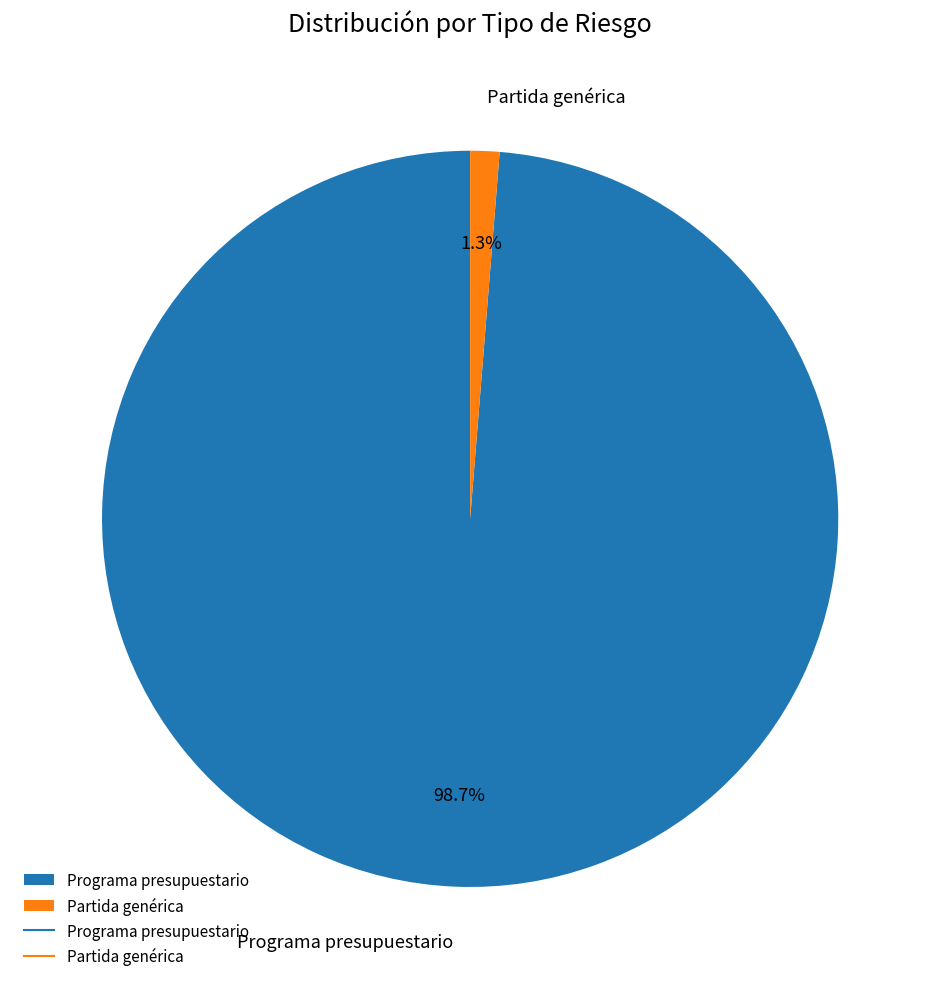

To the nearest percent, what percentage of the pie is Partida genérica?

1%